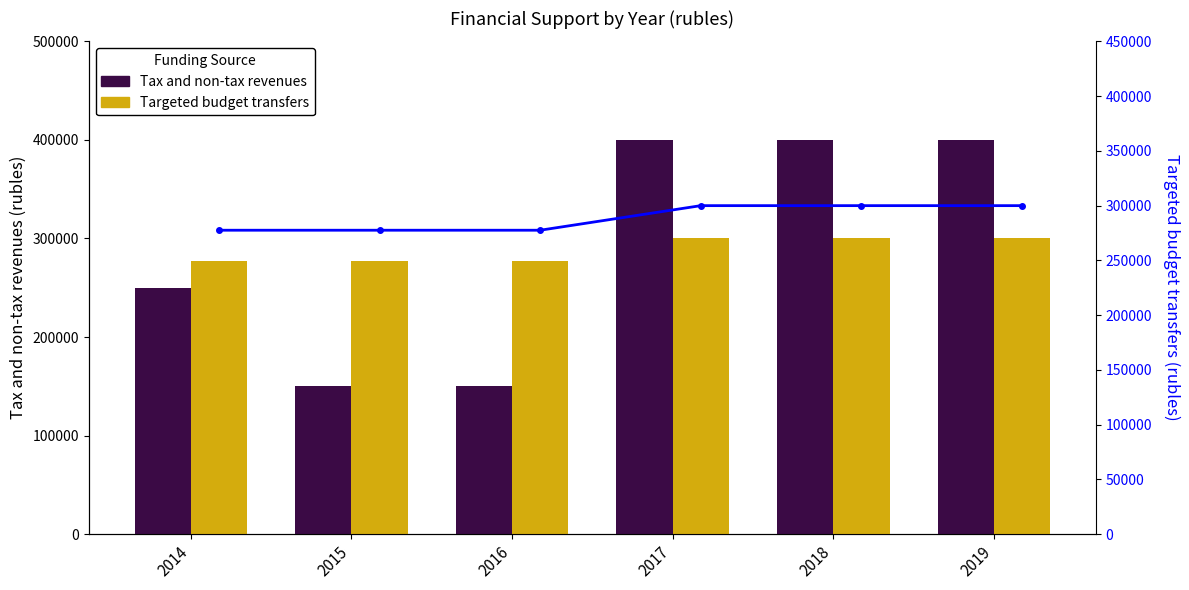

List the series in order of their peak value, highest first.

Tax and non-tax revenues, Targeted budget transfers, Targeted transfers (line)